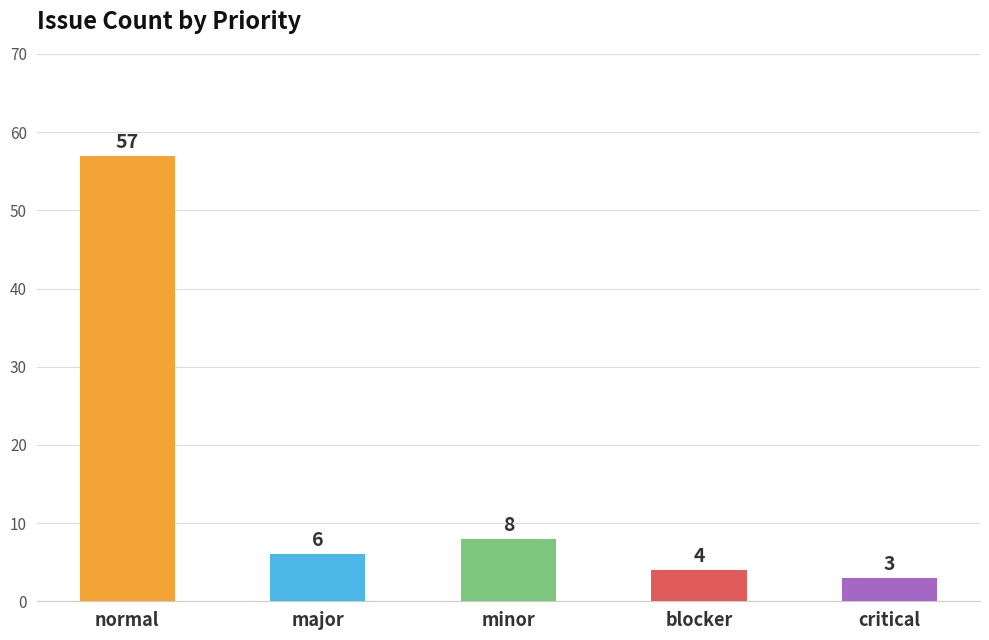

Reading right to left, list all the values displayed in this chart.

3	4	8	6	57